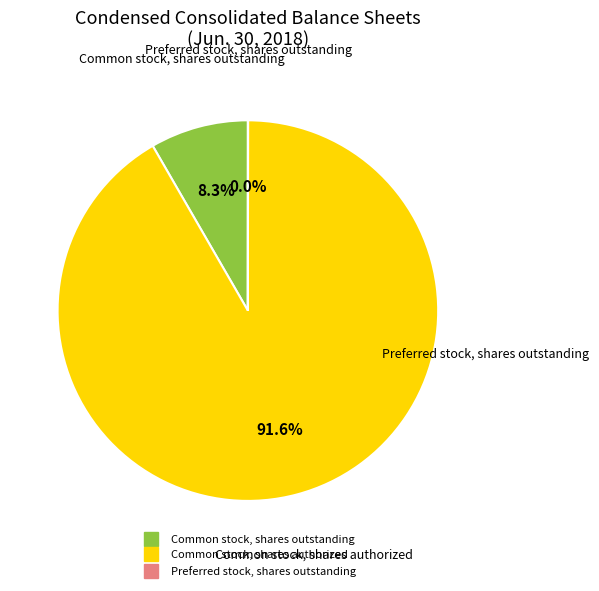

What percentage do Common stock, shares outstanding and Common stock, shares authorized together represent?

100.0%